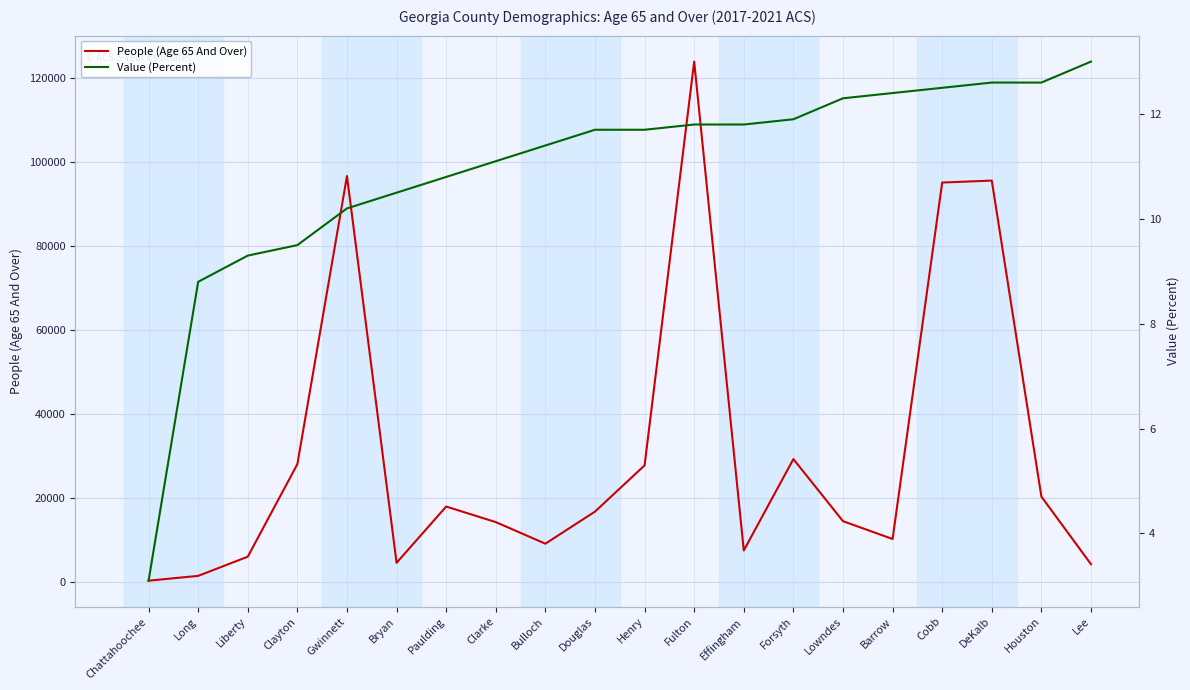

At which label does Value (Percent) first exceed 11?

Clarke